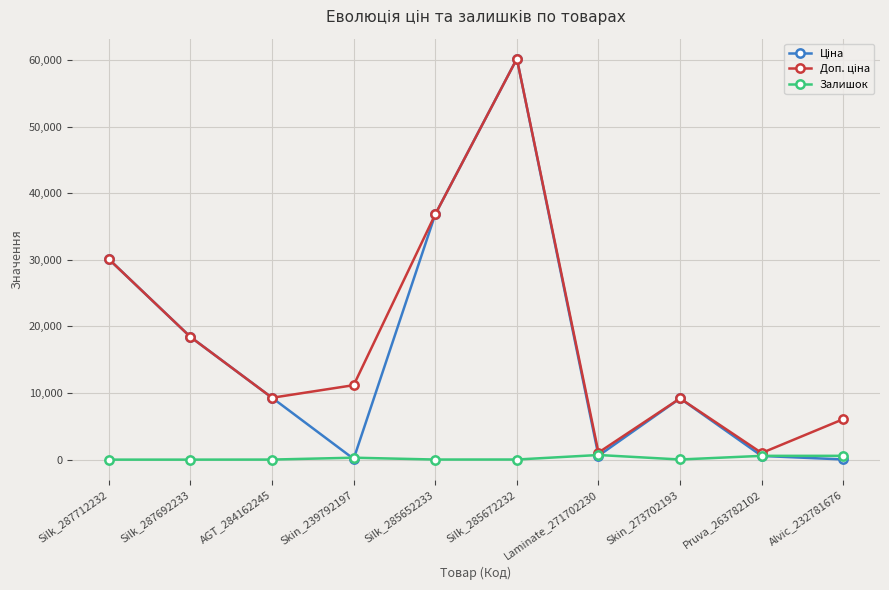

Which label corresponds to the largest value in the chart?

Silk_285672232